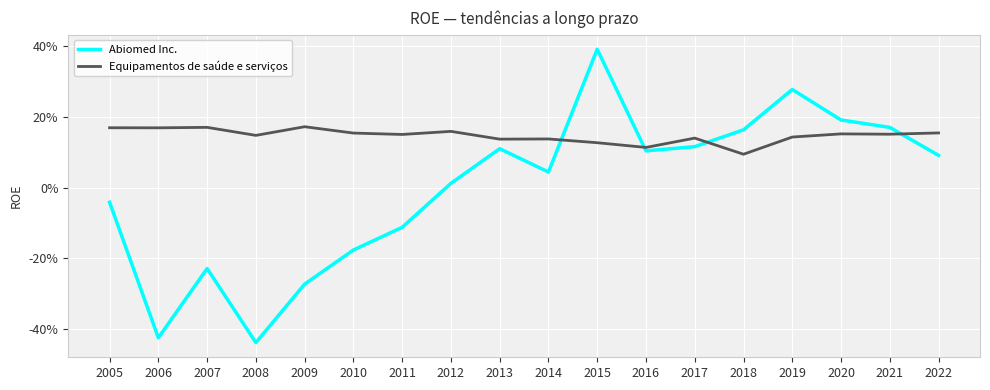

What is the smallest value displayed?

-0.4